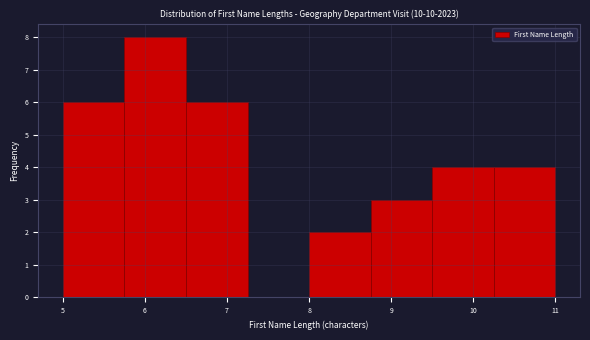

Over which range of the x-axis is the bar tallest?

5.75 to 6.50